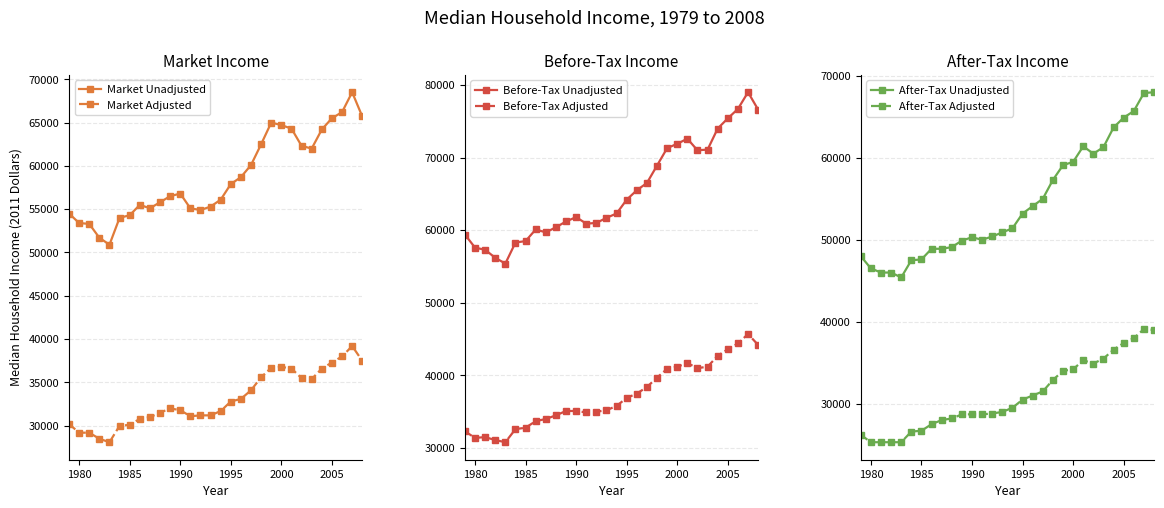

What is the minimum value for Market Adjusted?

28100